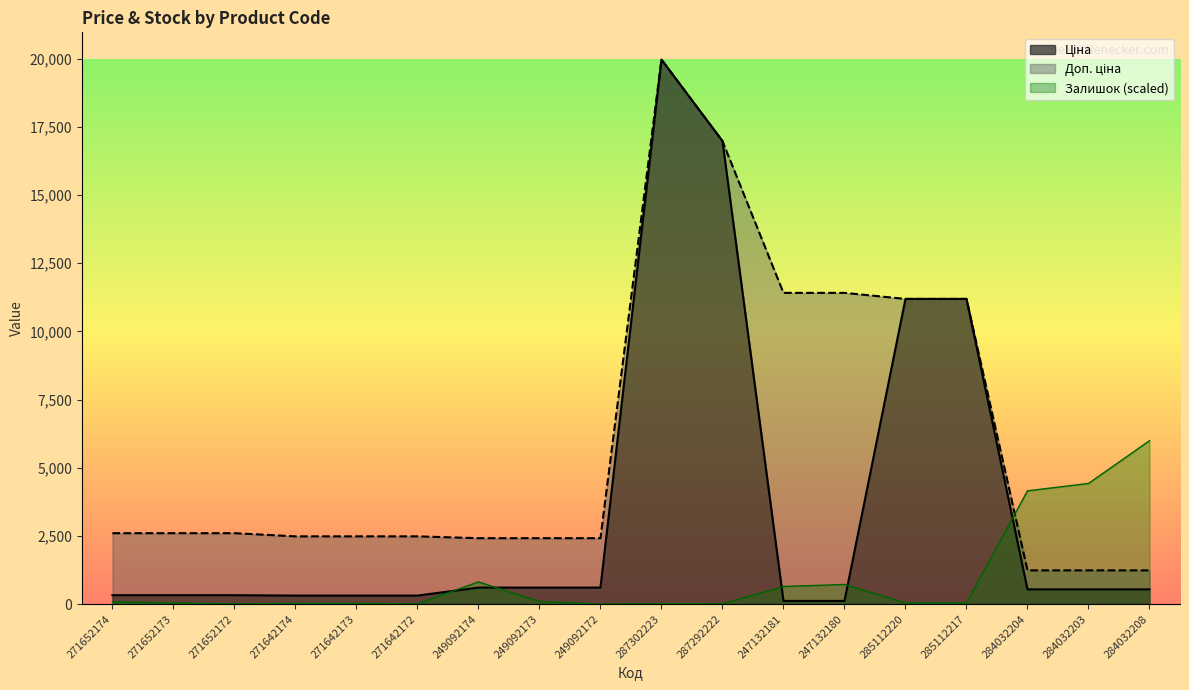

Which label corresponds to the largest value in the chart?

287302223